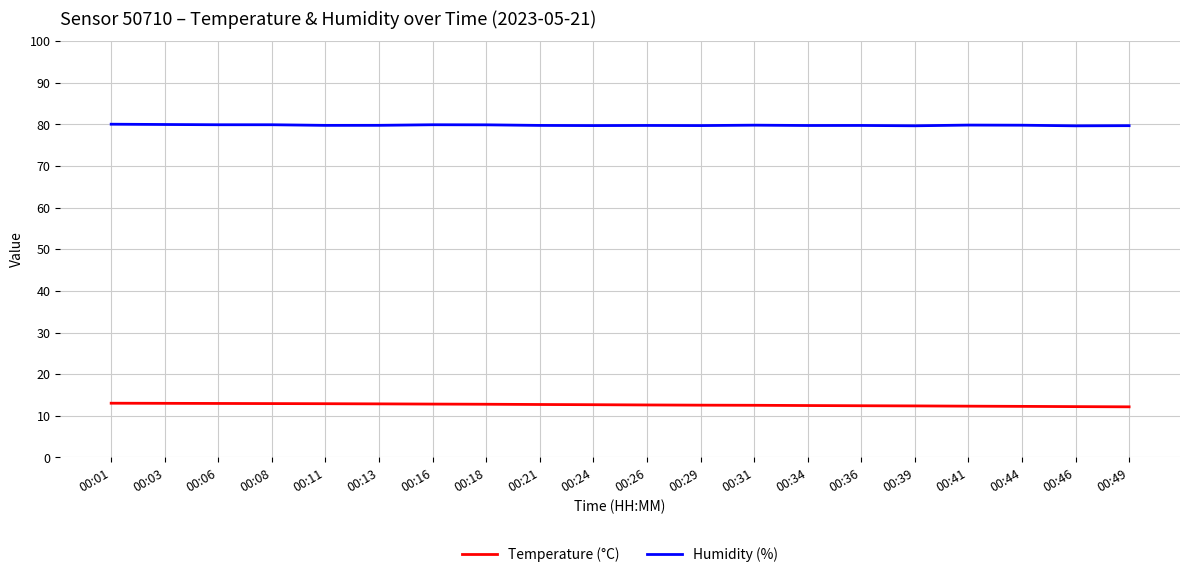

What is the spread (max minus min) of values at 00:01?

67.0